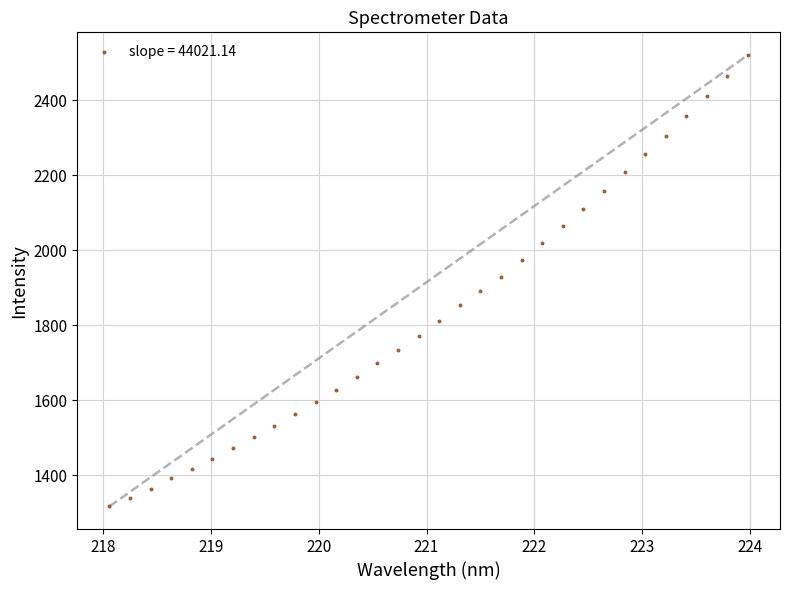

What is the range of Y values (max minus min)?

1203.6